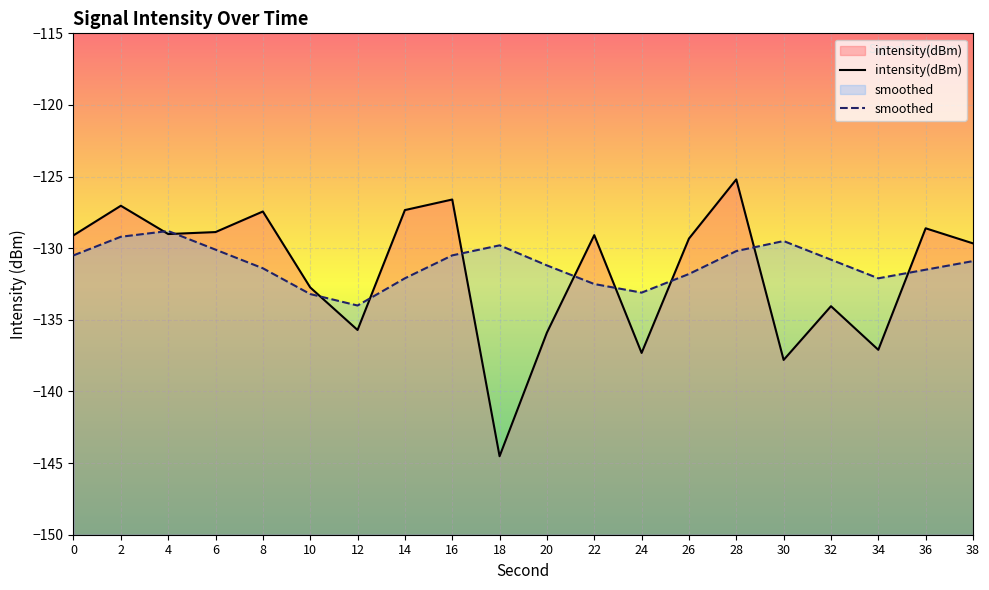

How many data points does each series have?

20